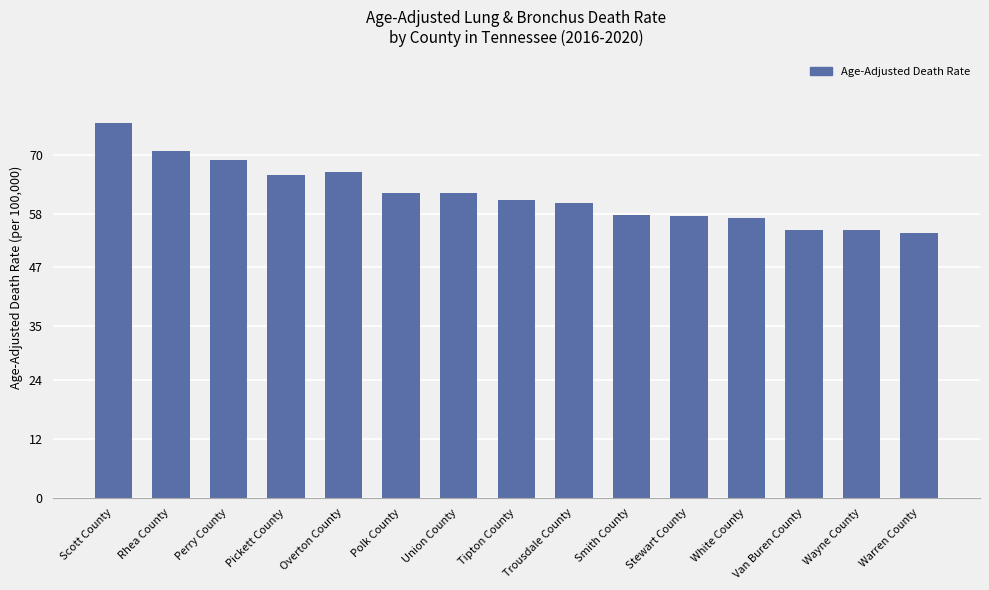

What is the greatest value displayed?

76.5